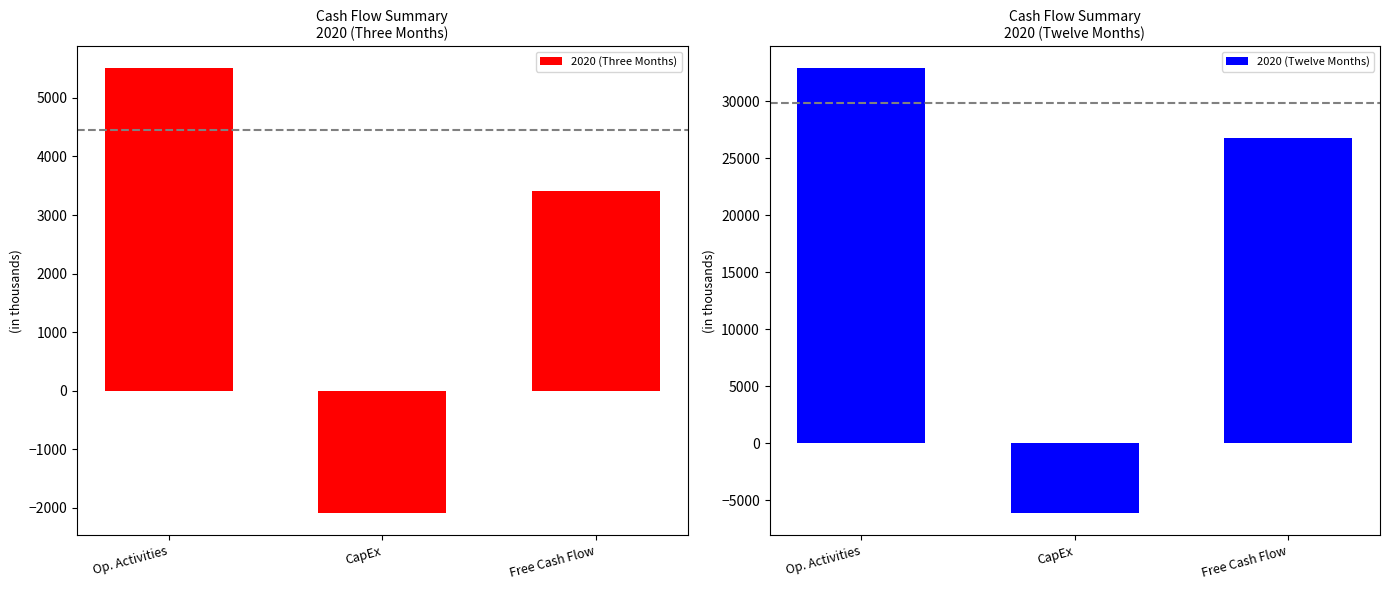

At Free Cash Flow, list the series in order from smallest to largest.

2020 (Three Months), 2020 (Twelve Months)